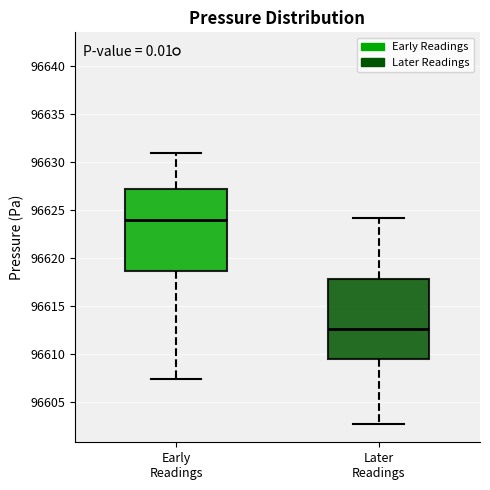

Reading left to right, transcribe this box plot: for each box, give where its median line is, the range the box spans, and where its two whiskers end, as read against the y-axis. The values are not printed on the chart, so give them approximately, as read against the axis.

Early Readings: median 96624.0, box 96618.5 to 96627.0, whiskers 96607.5 to 96631.0
Later Readings: median 96612.5, box 96609.5 to 96618.0, whiskers 96603.0 to 96624.0